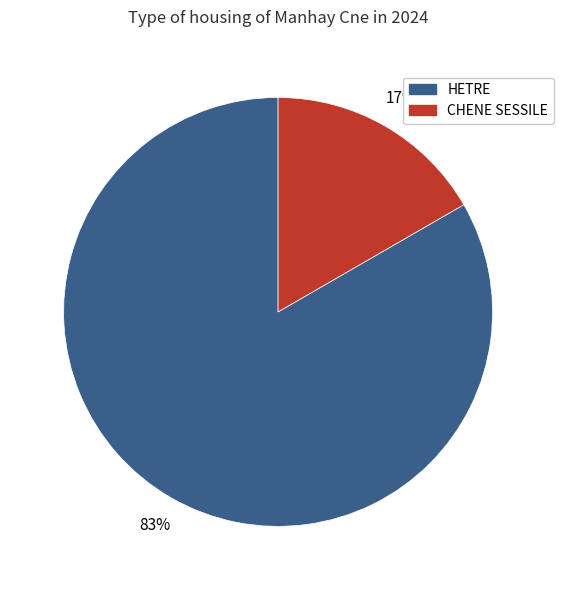

Which category has the smallest portion of the pie?

CHENE SESSILE